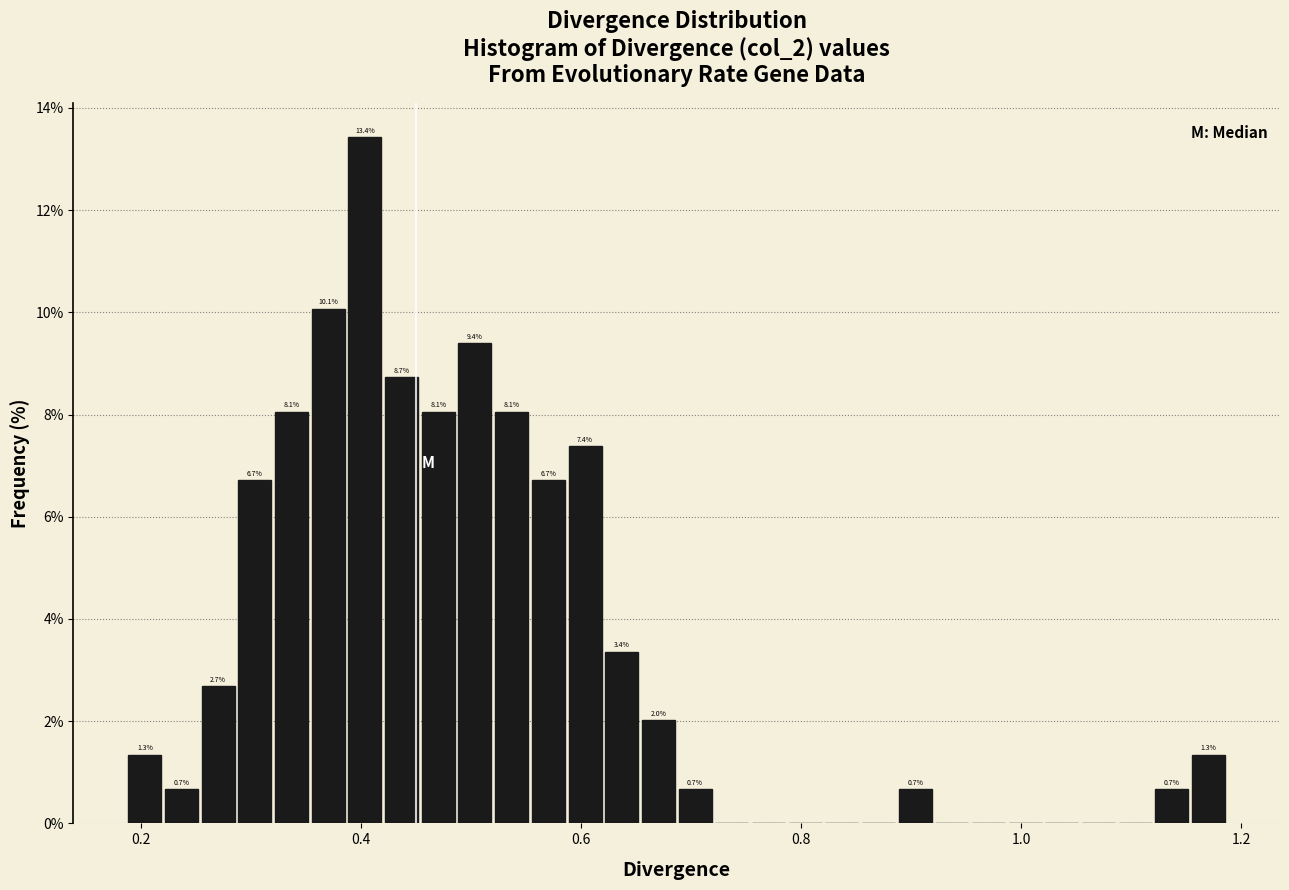

Around what value on the x-axis is the tallest bar? Give the approximate position of its centre, as read against the axis.

0.40